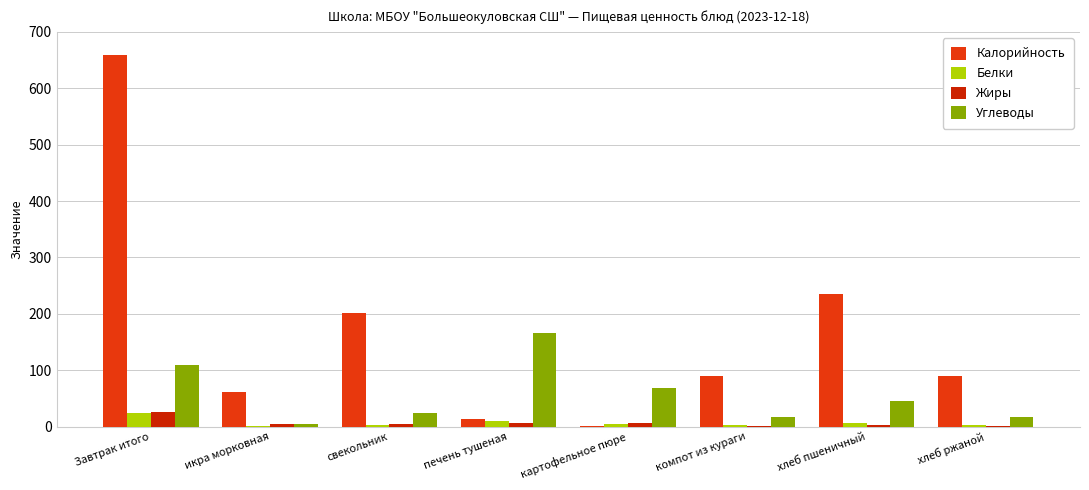

What is the approximate value of Калорийность at хлеб ржаной?

90.5